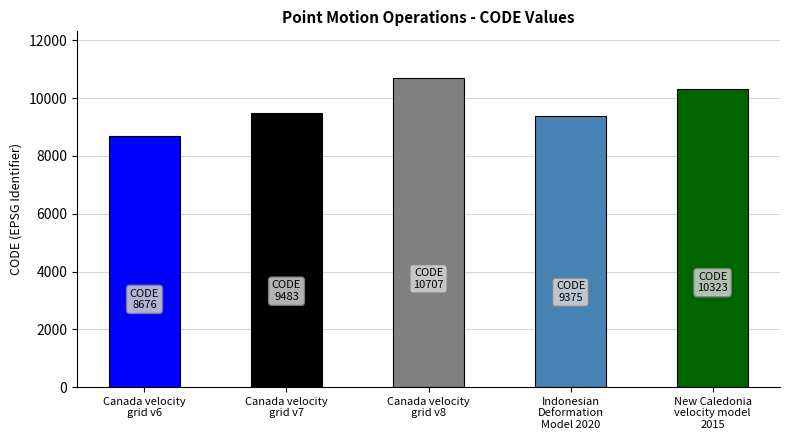

Which label corresponds to the smallest value in the chart?

Canada velocity
grid v6